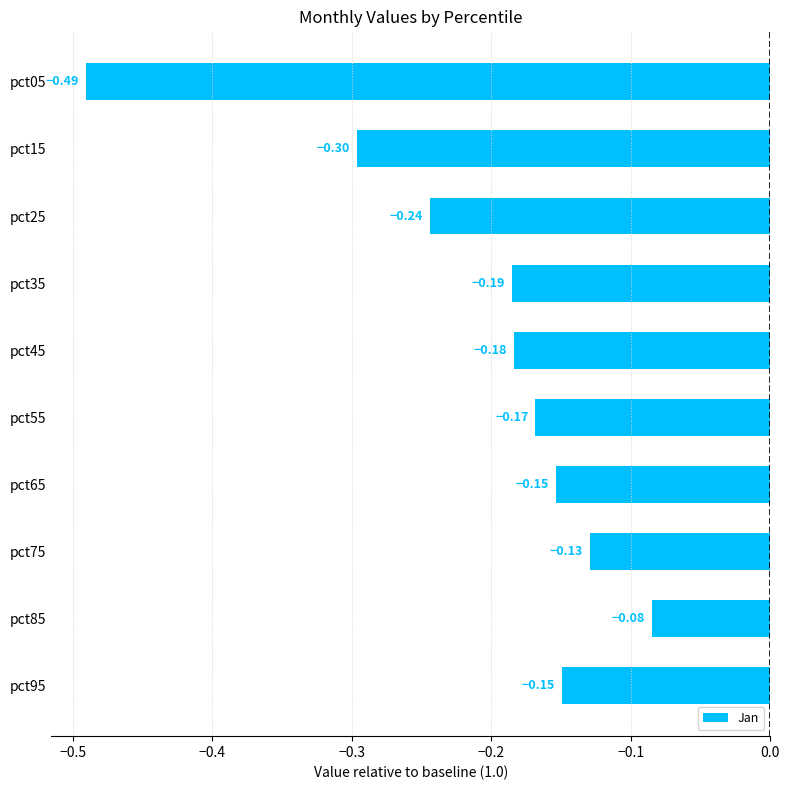

Which category has the lowest value across all series?

pct05